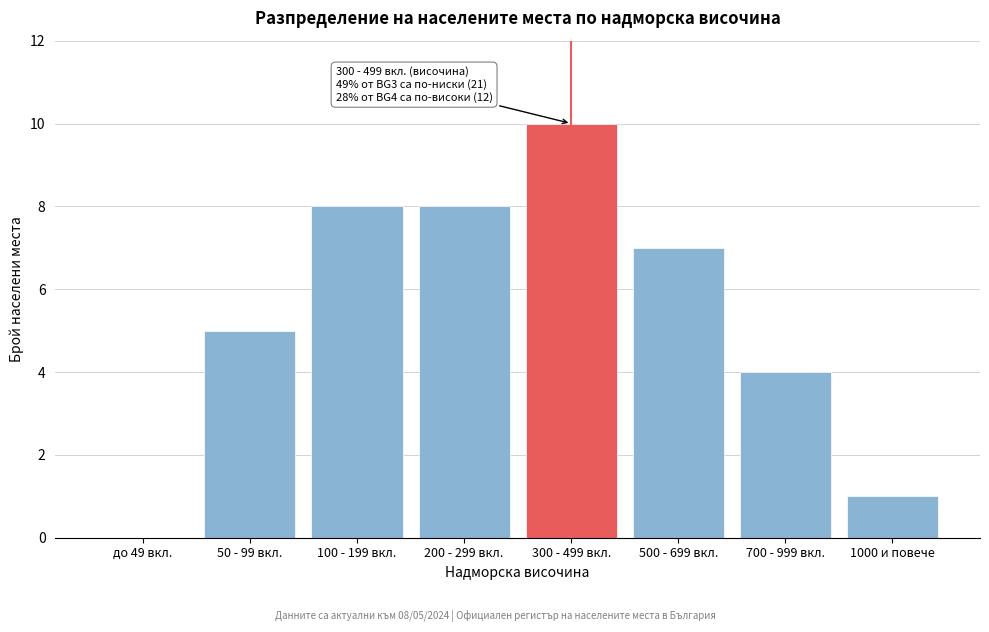

Reading left to right, transcribe all the data shown in this chart.

до 49 вкл.=0	50 - 99 вкл.=5	100 - 199 вкл.=8	200 - 299 вкл.=8	300 - 499 вкл.=10	500 - 699 вкл.=7	700 - 999 вкл.=4	1000 и повече=1